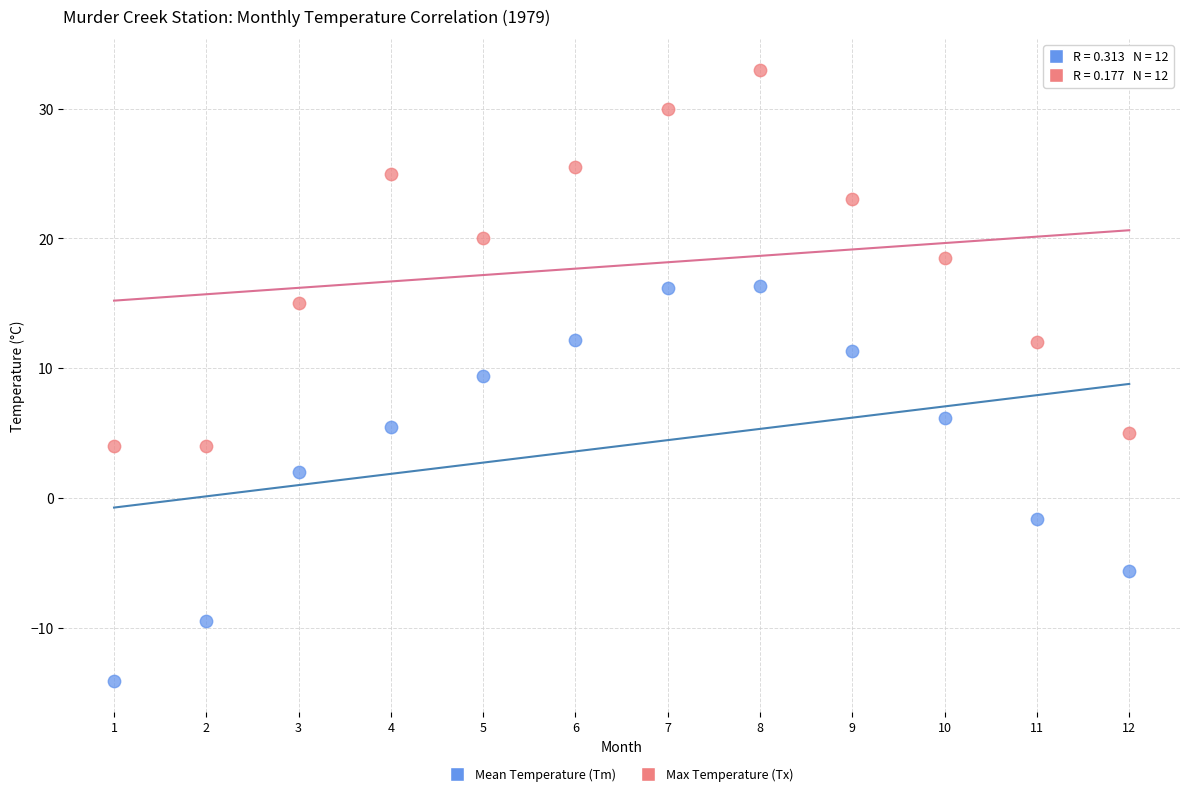

What is the X range (max minus min) for the scatter plot?

11.0